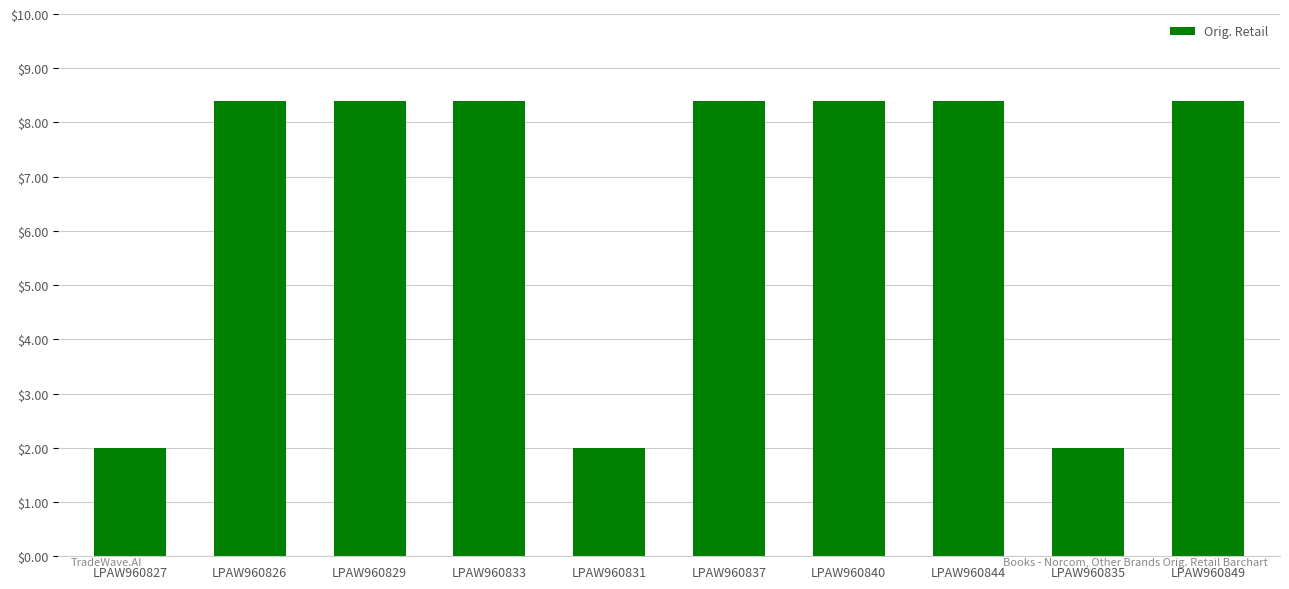

How many series are shown in this chart?

1